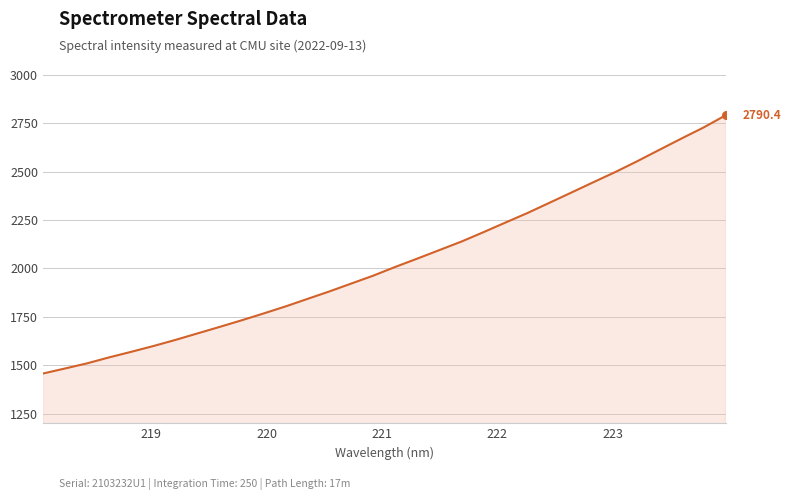

What is the difference between the maximum and minimum values?

1333.5